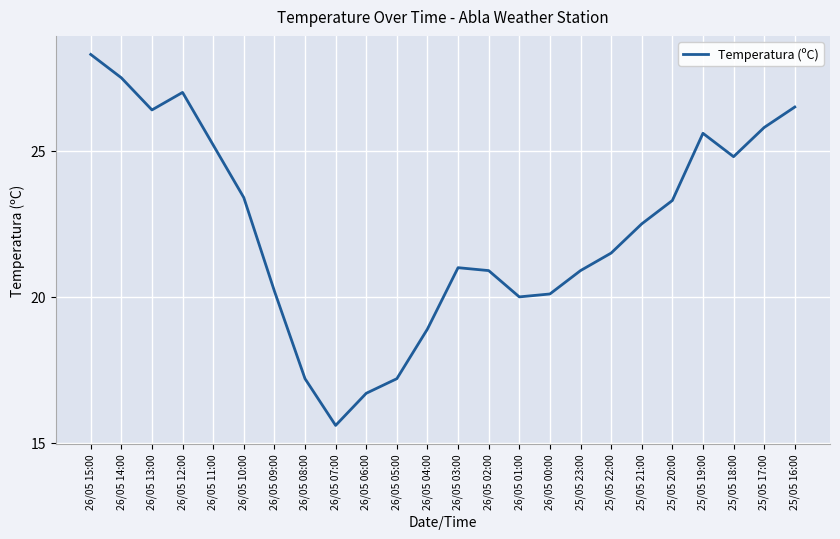

What is the approximate value at 26/05 02:00?

20.9